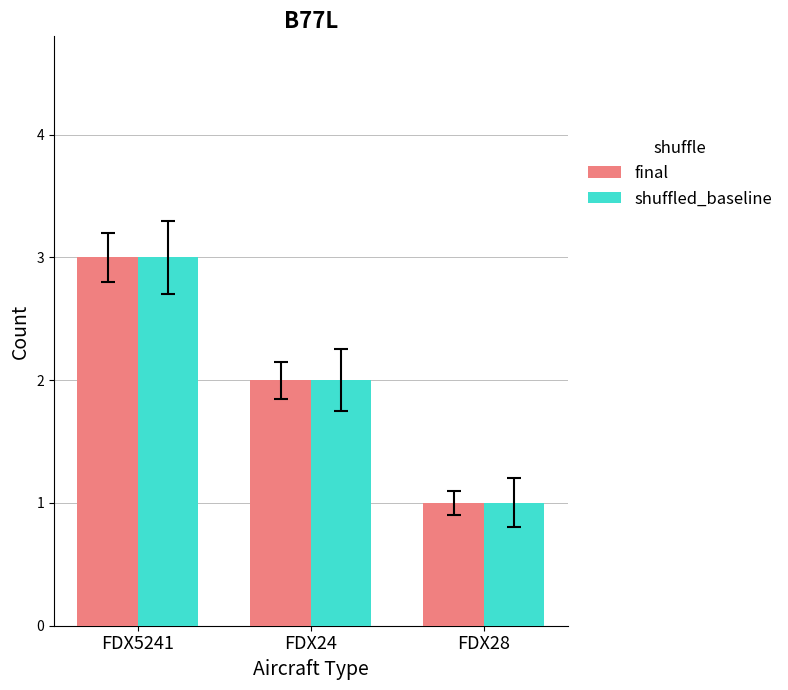

What position from the left is FDX5241?

1